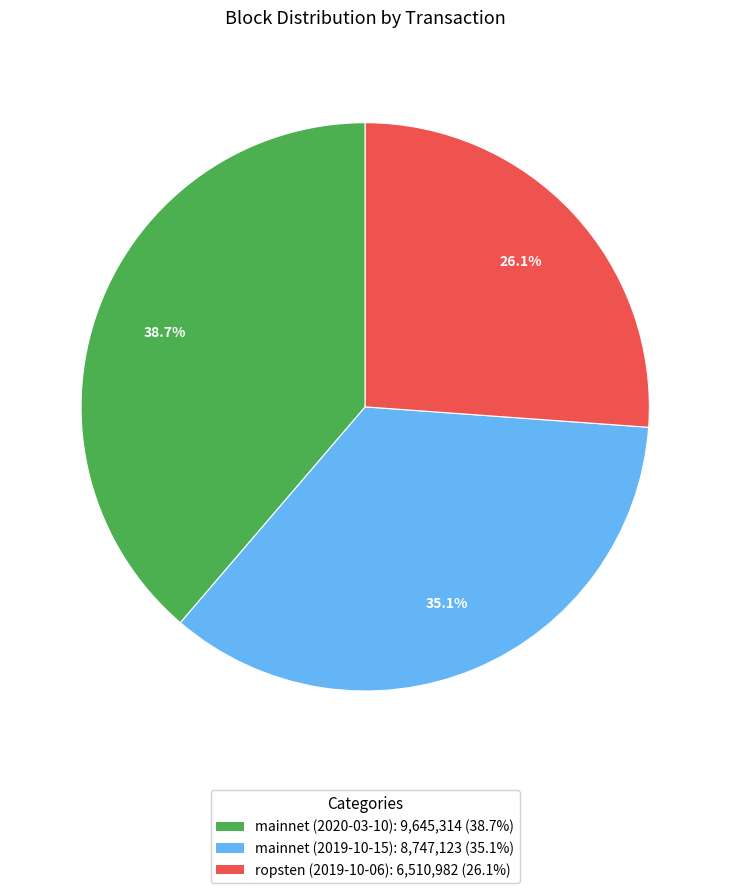

Is there any slice that represents more than half of the pie?

No